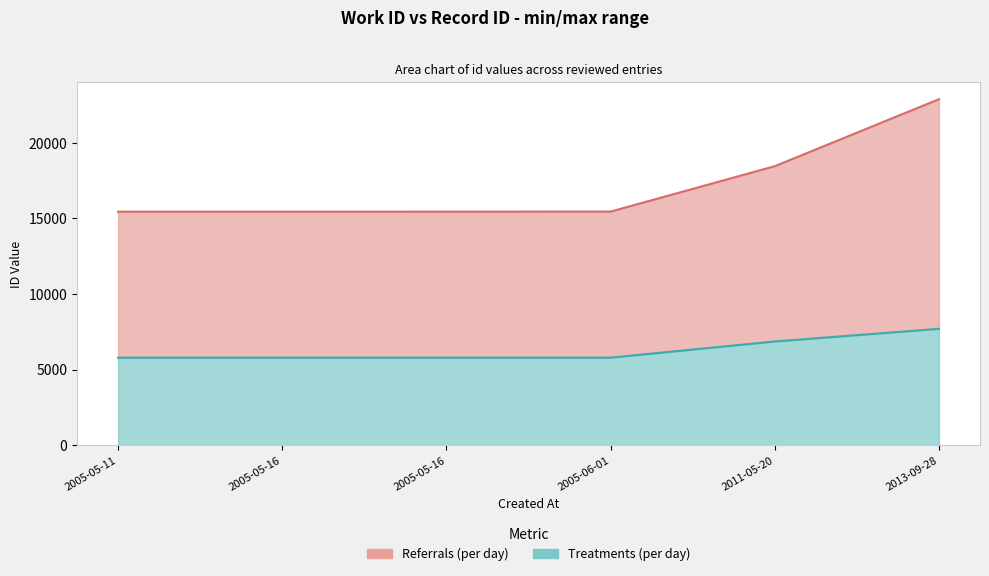

Count the number of categories in the chart.

6